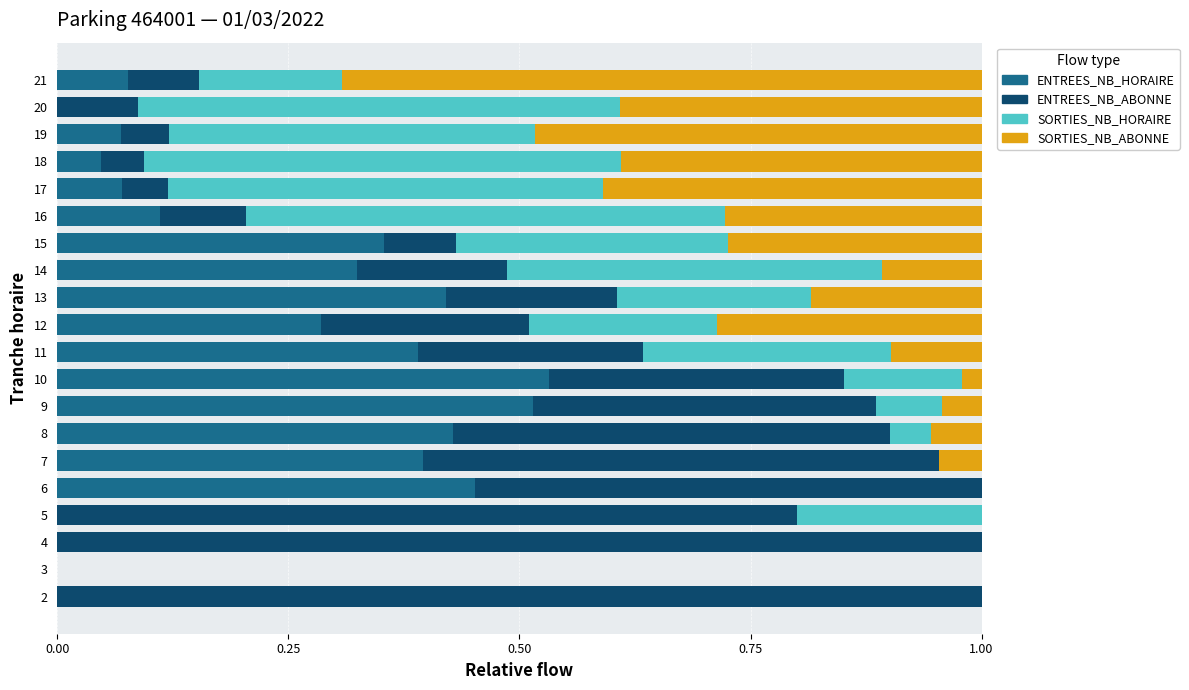

What is the total value across all series at 15?

1.0